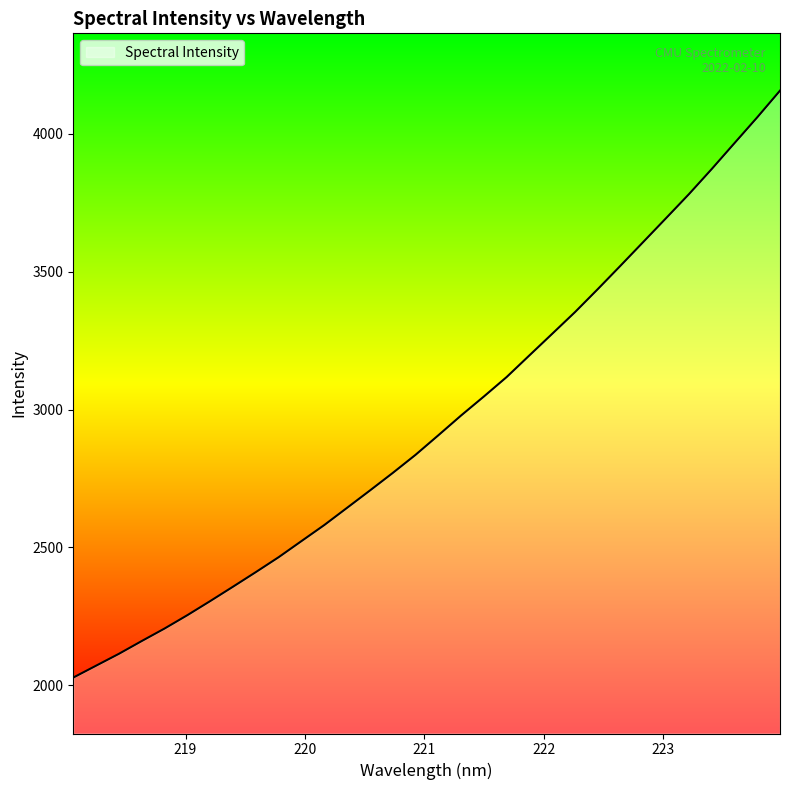

What is the maximum value shown in the chart?

4156.5